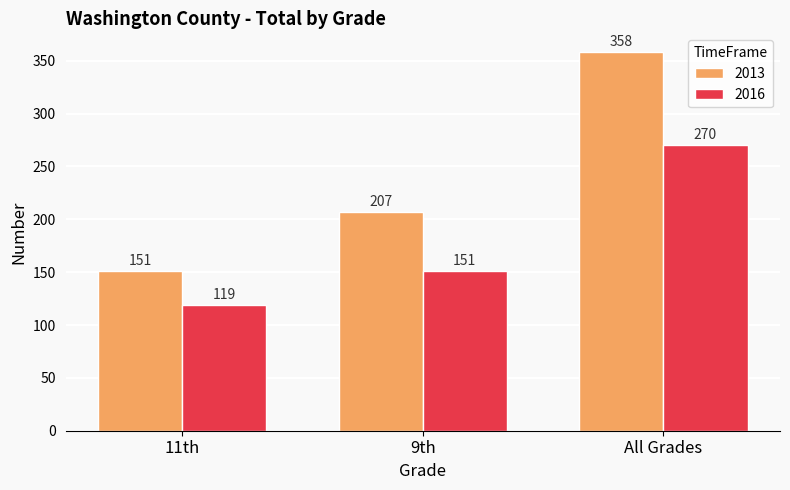

What is the maximum value for 2016?

270